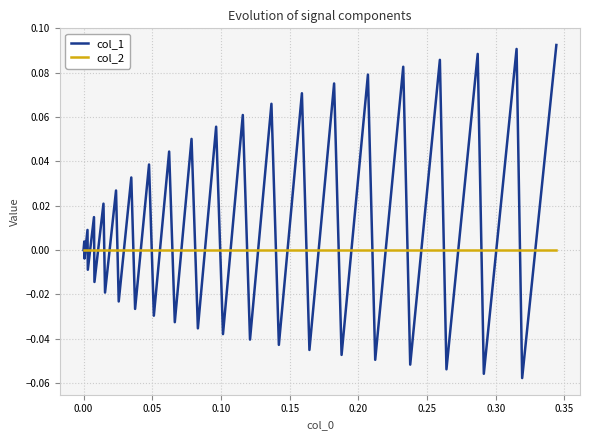

Rank the series by their maximum value, from lowest to highest.

col_2, col_1